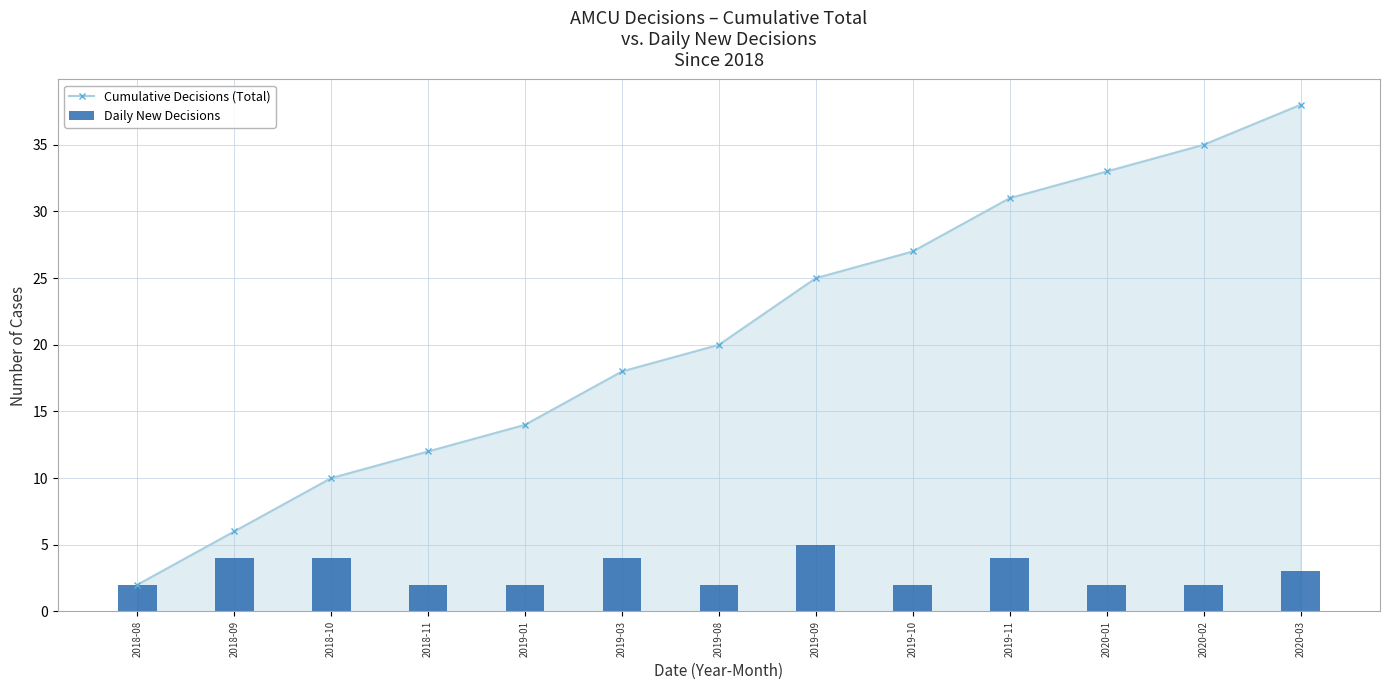

How many series are shown in this chart?

2